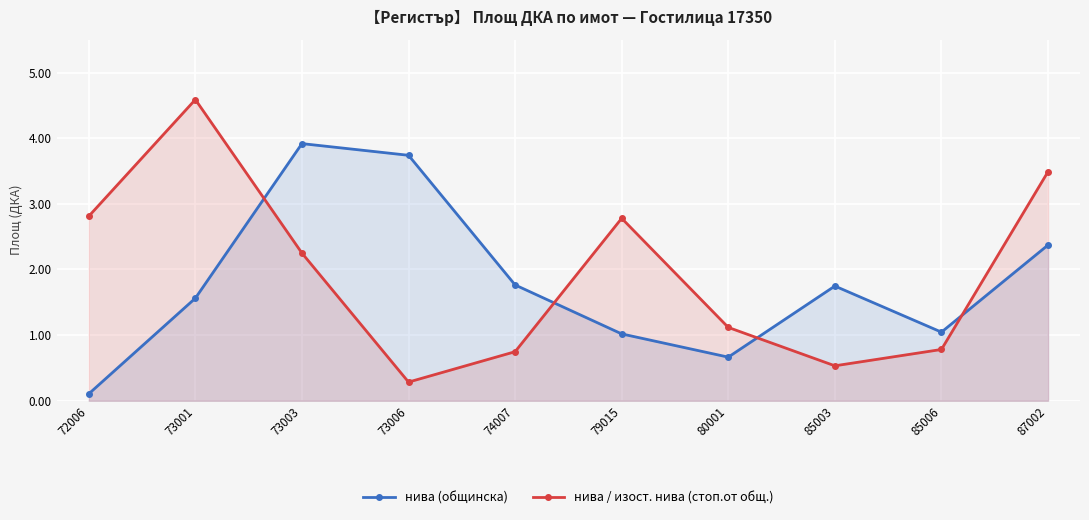

Reading left to right, extract all data points from this chart.

нива (общинска): 0.1	1.6	3.9	3.7	1.8	1.0	0.7	1.7	1.0	2.4
нива / изост. нива (стоп.от общ.): 2.8	4.6	2.2	0.3	0.7	2.8	1.1	0.5	0.8	3.5